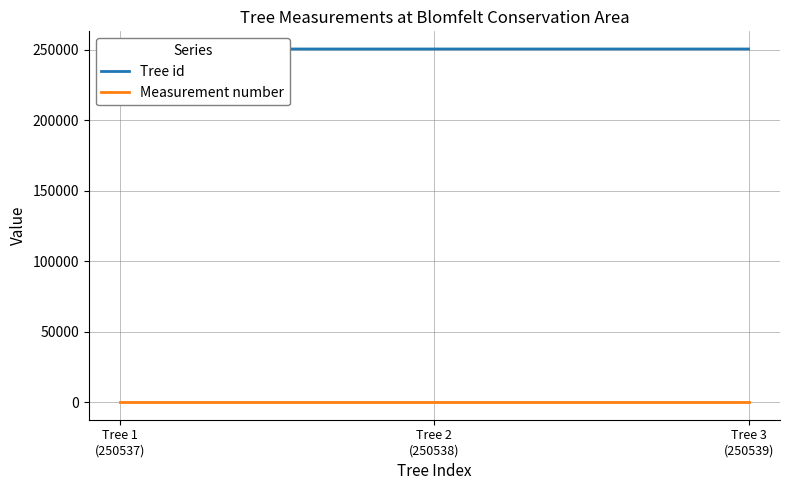

Rank the series by their average value, from highest to lowest.

Tree id, Measurement number